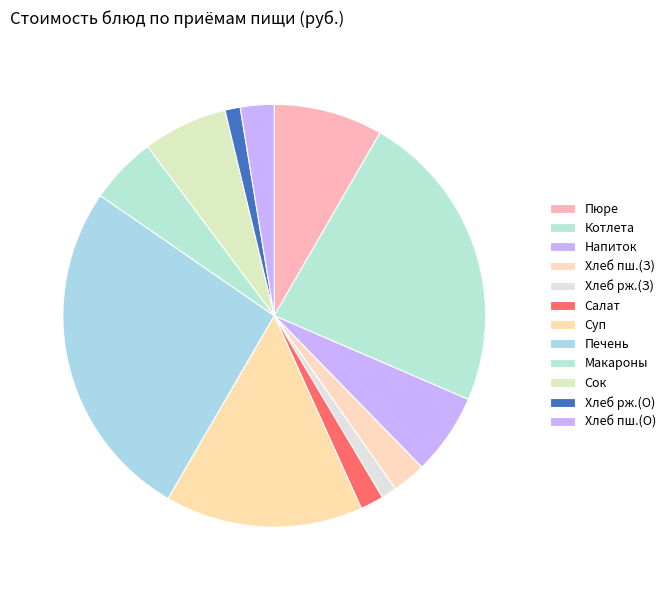

How many segments does this pie chart have?

12